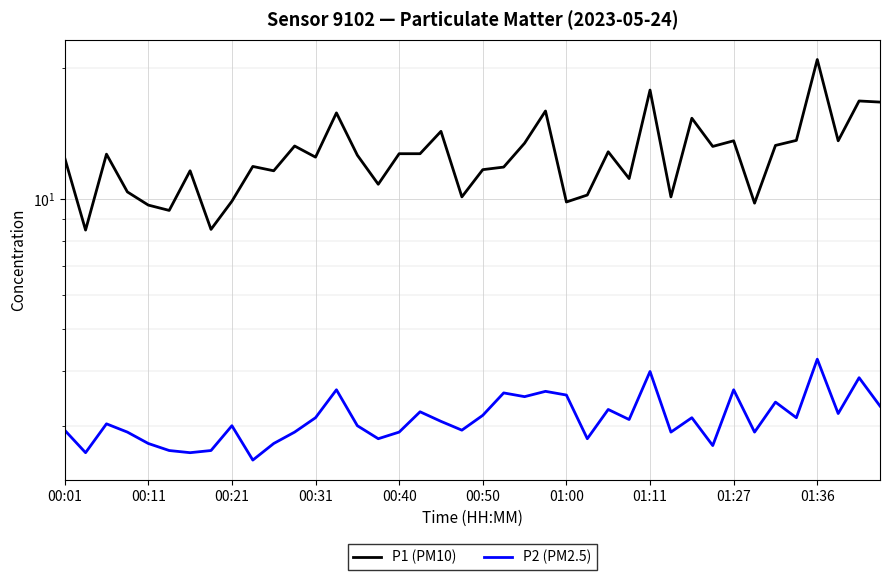

The value of P2 (PM2.5) at 17 is 1.5. True or false?

False